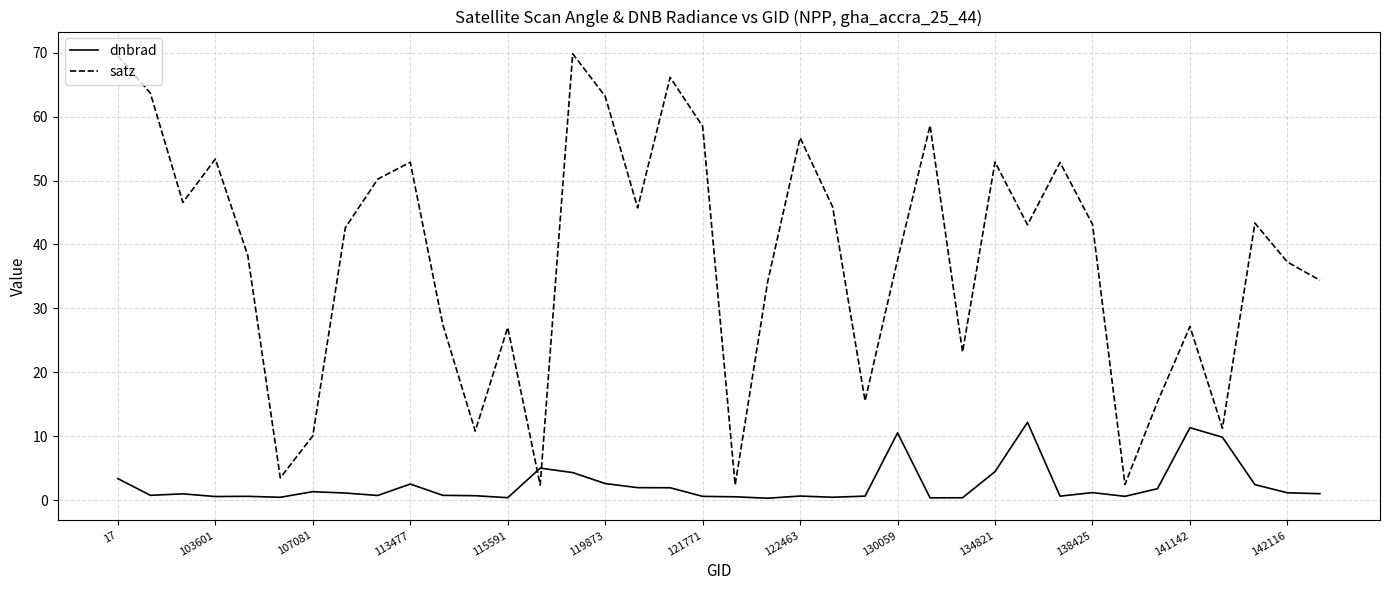

What are all the series names shown in the legend?

dnbrad, satz